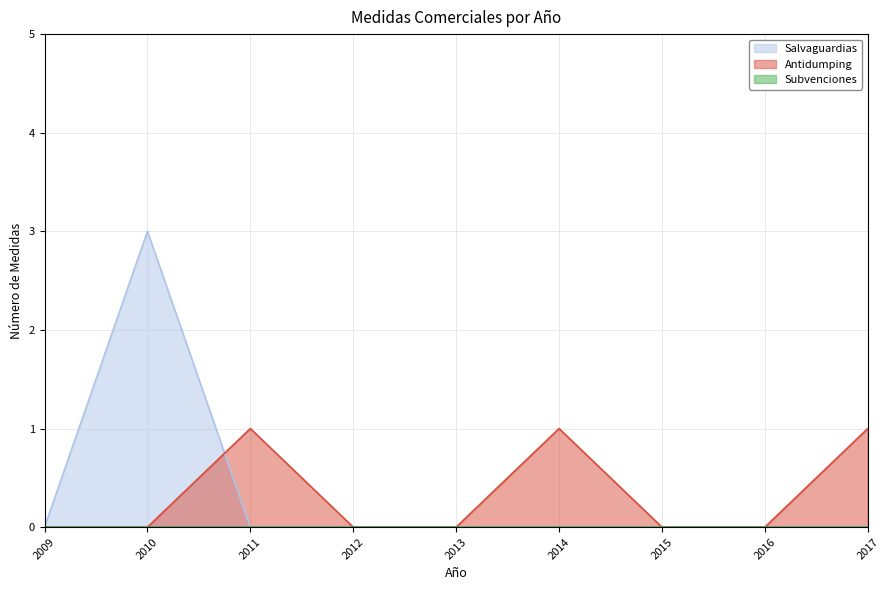

What is the maximum value shown in the chart?

3